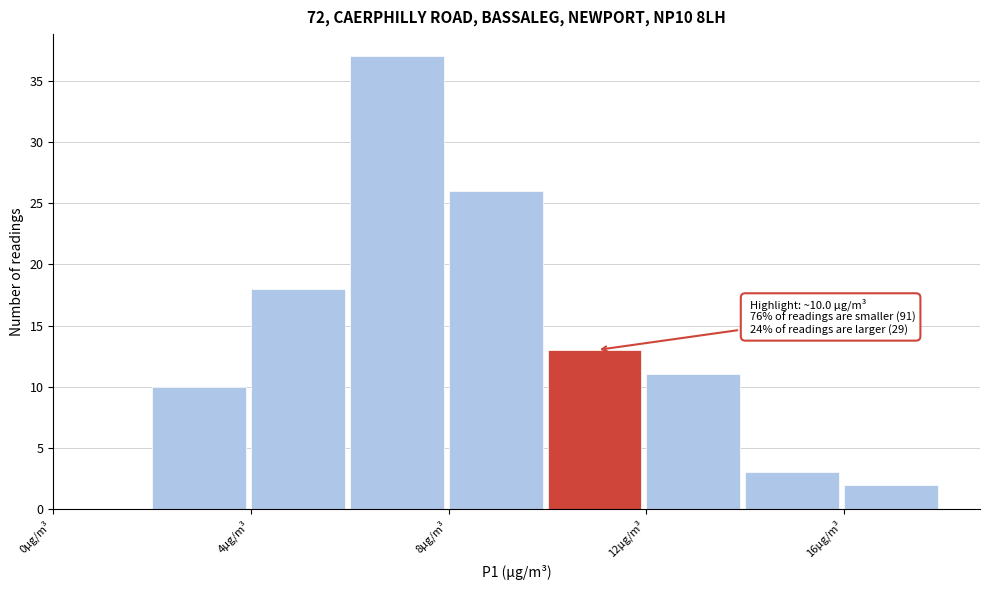

Over which range of the x-axis is the bar tallest?

6 to 8